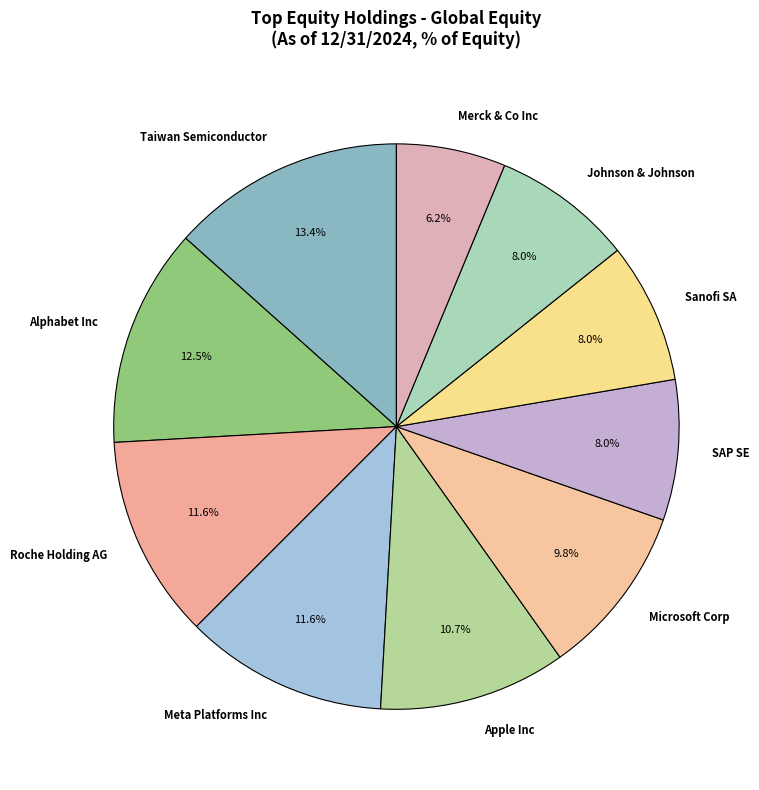

The Merck & Co Inc slice represents 16% of the pie. True or false?

False